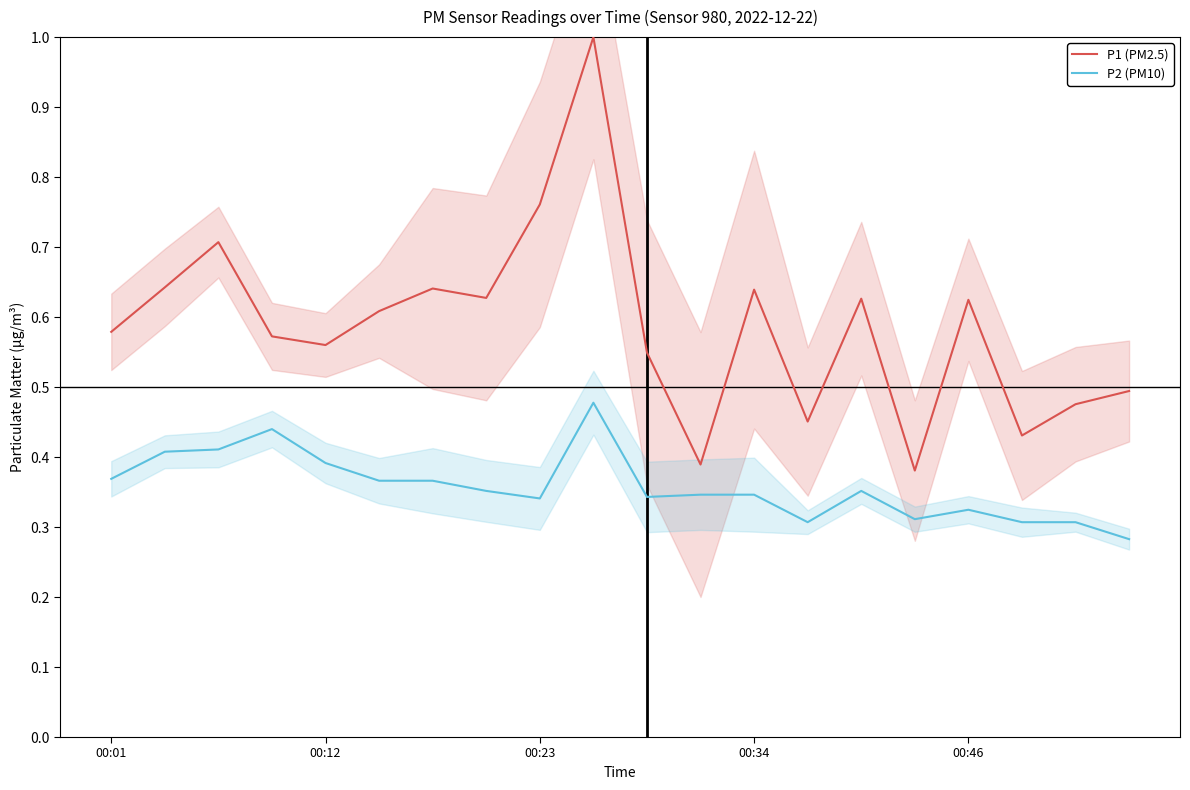

The value of P2 (PM10) at 00:12 is 0.4. True or false?

True